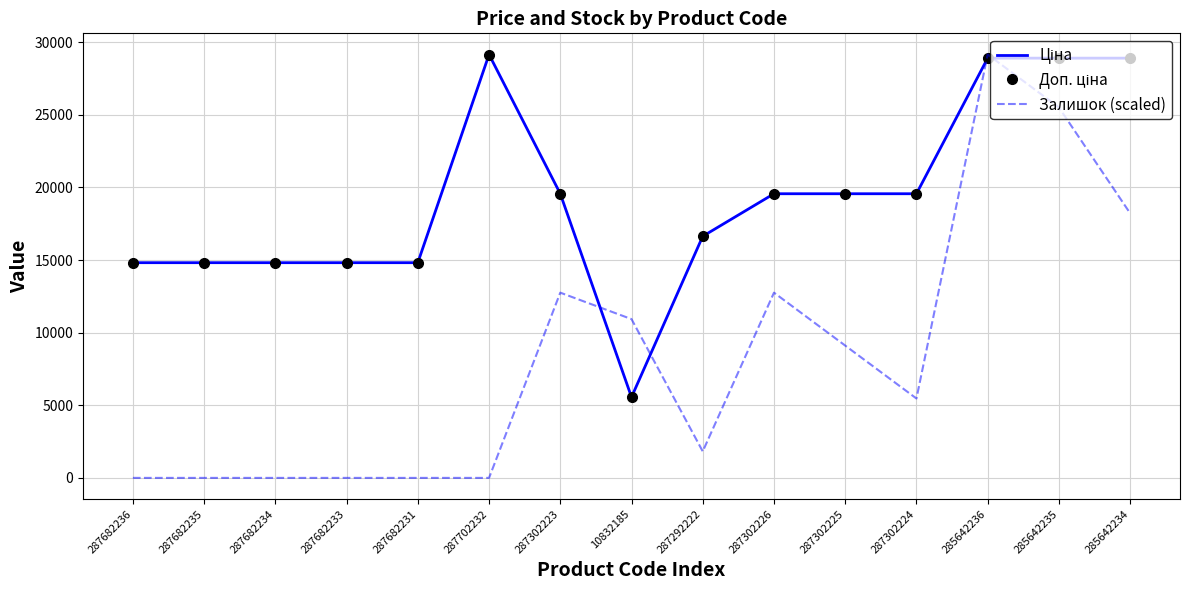

How many data points does each series have?

15